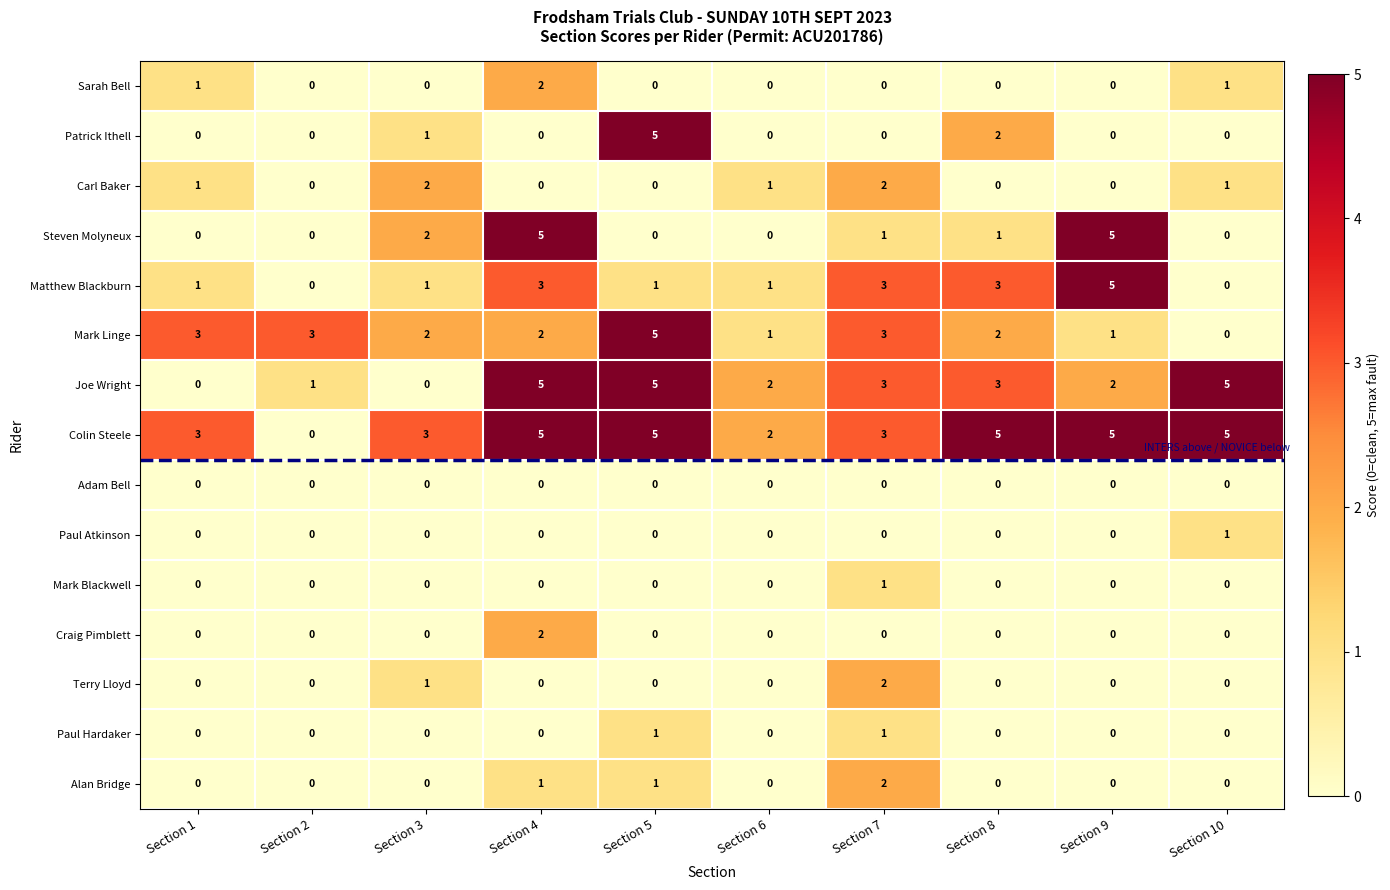

What is the spread (max minus min) of values at Section 9?

5